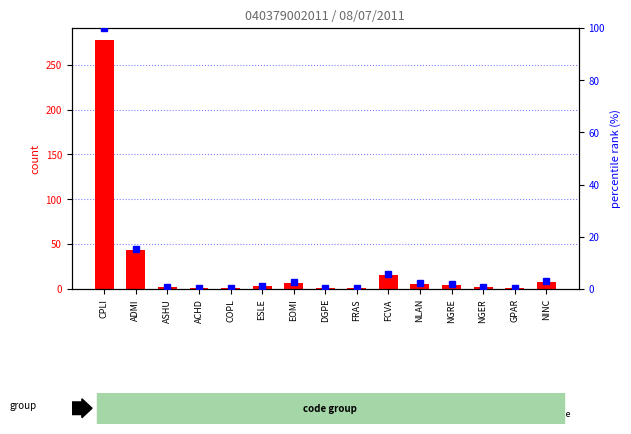

What is the average value of the count series?

24.9